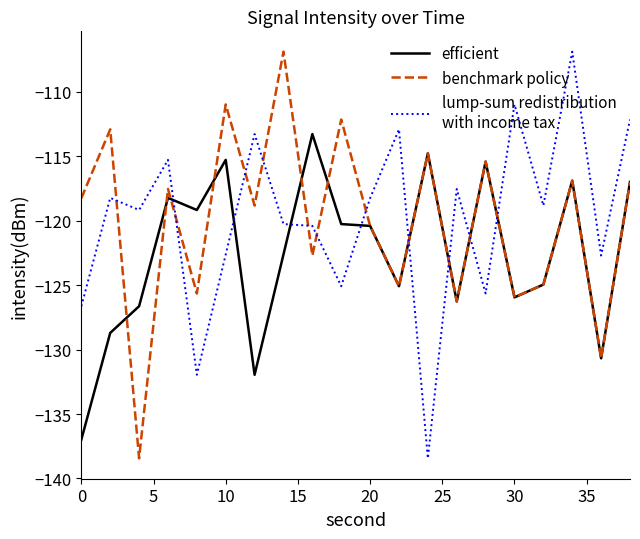

What is the smallest value displayed?

-138.4